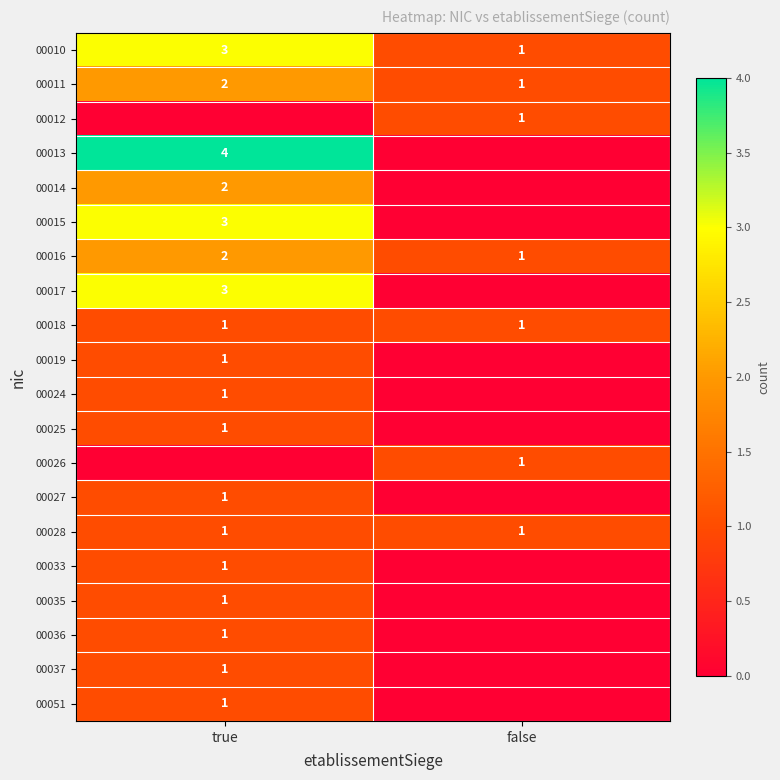

What is the sum of all 00016 values?

3